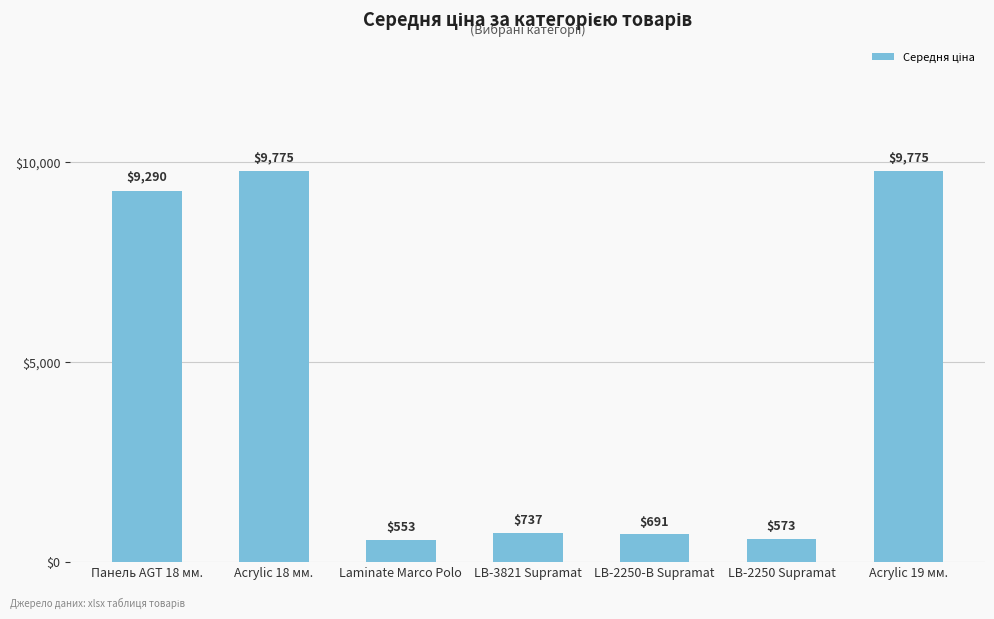

Read the value at Панель AGT 18 мм..

9290.5